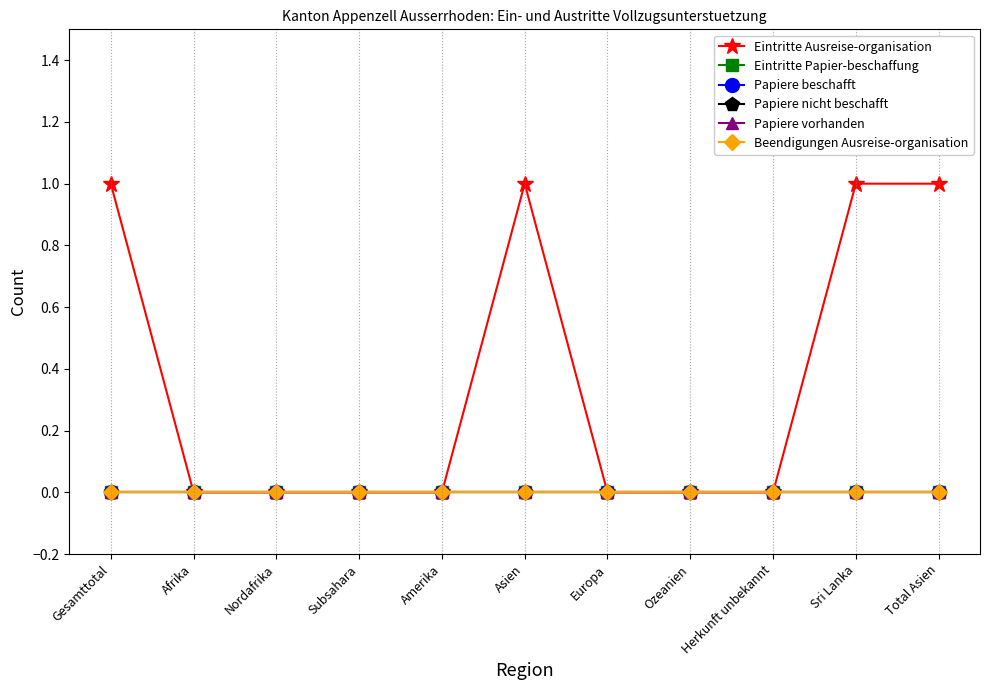

Is the value of Beendigungen Ausreise-organisation at Afrika greater than the value of Eintritte Ausreise-organisation at Afrika?

No